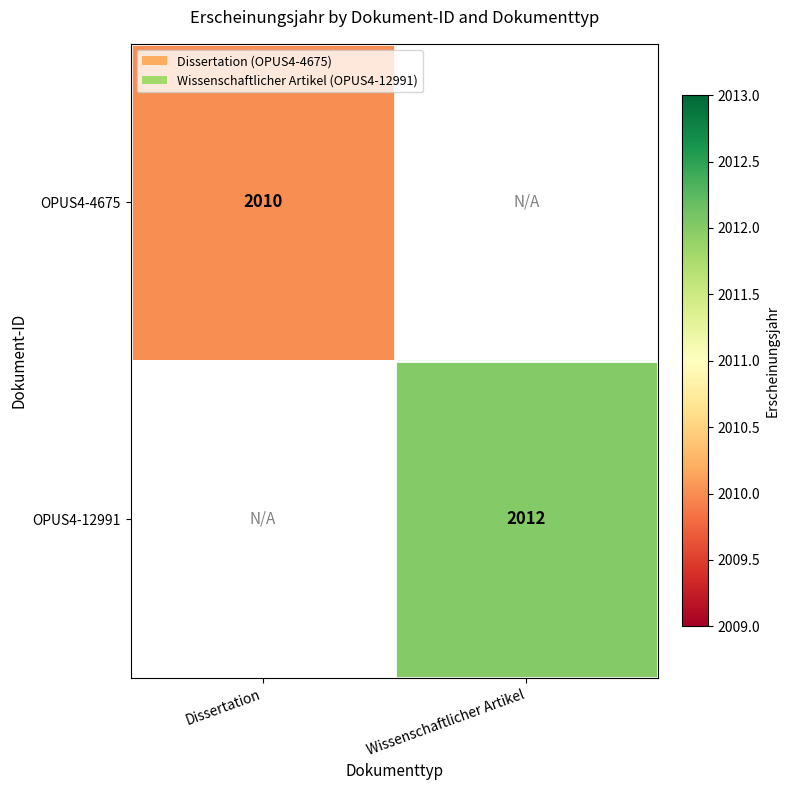

Which category has the highest value across all series?

Wissenschaftlicher Artikel